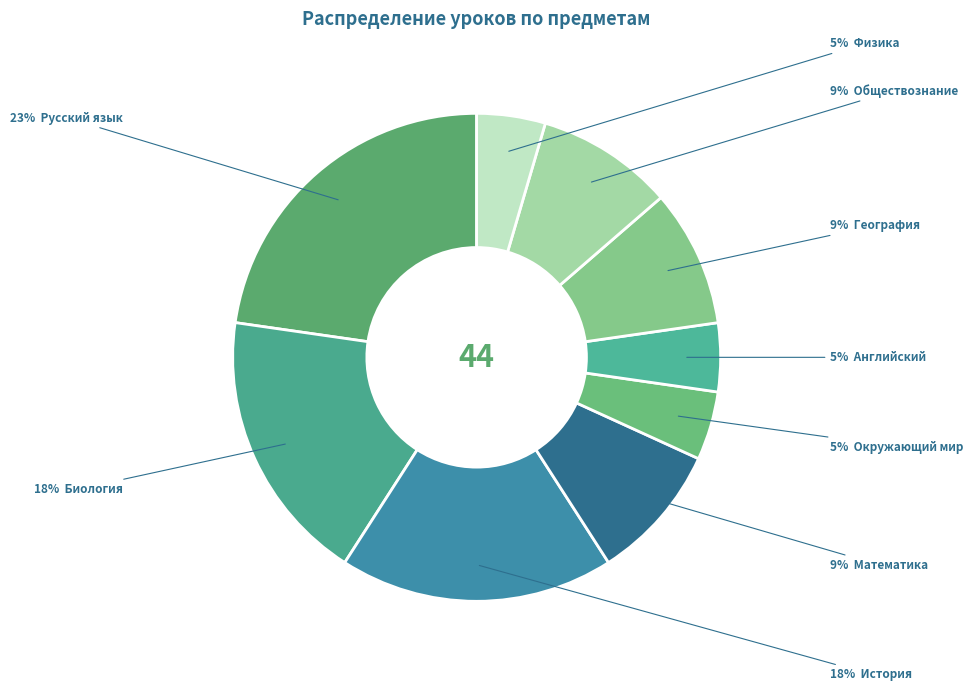

How many segments does this pie chart have?

9